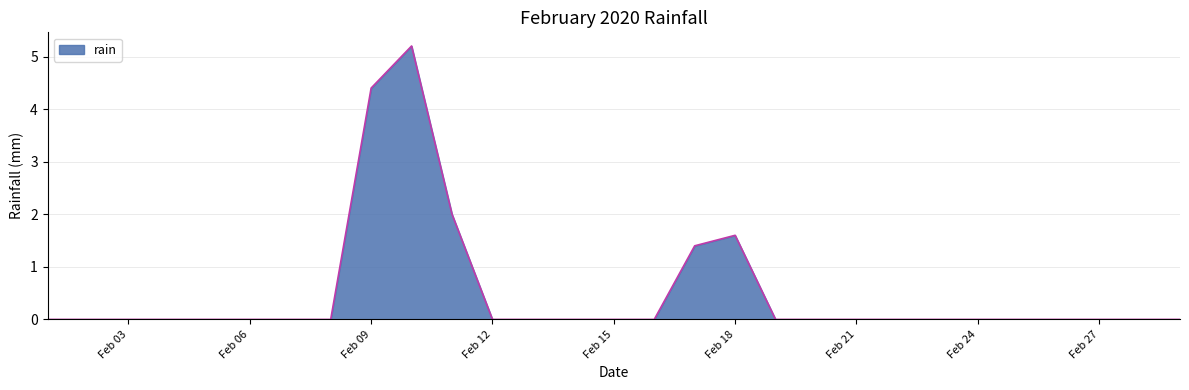

What is the maximum value shown in the chart?

5.2